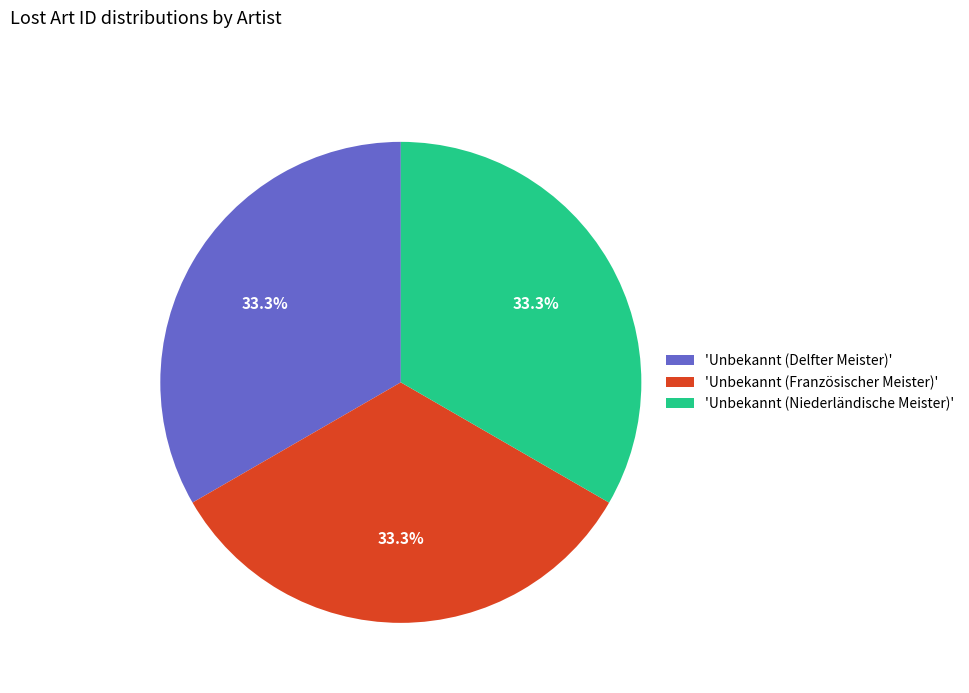

Combined, what portion of the pie is 'Unbekannt (Delfter Meister)' and 'Unbekannt (Französischer Meister)'?

66.7%